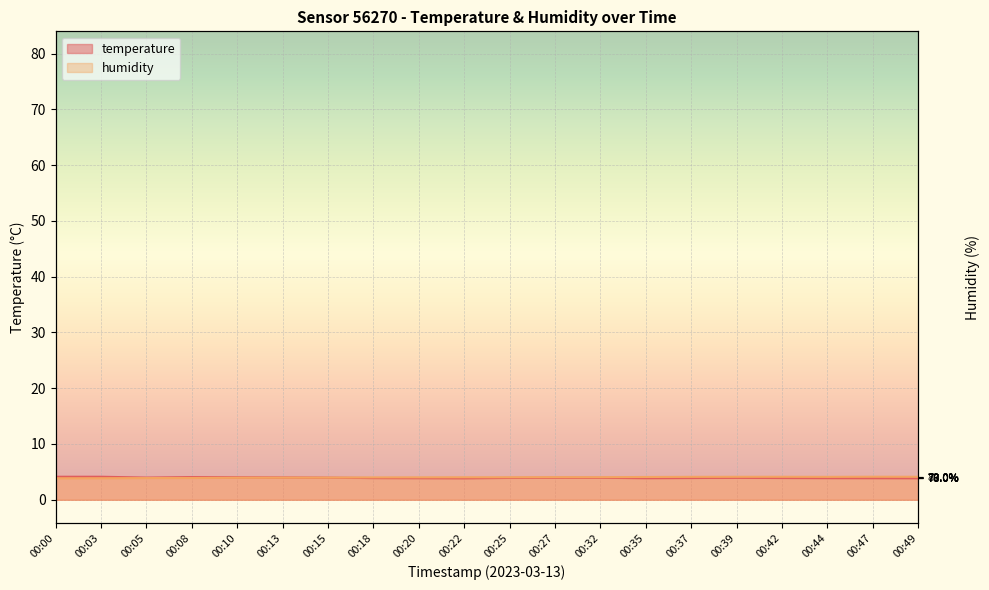

In temperature, how many points are lower than both neighbors (excluding endpoints)?

3